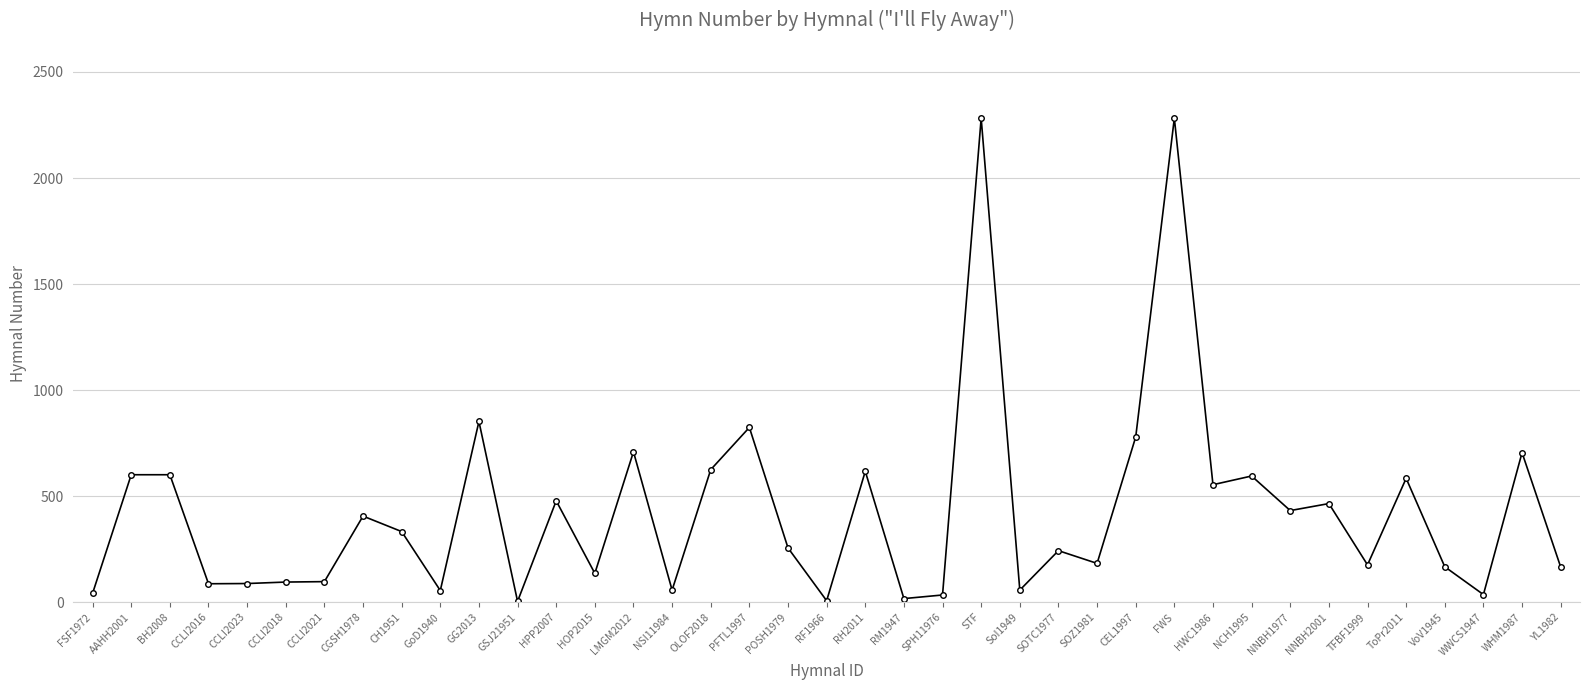

What is the label of the 36th point from the left?

VoV1945